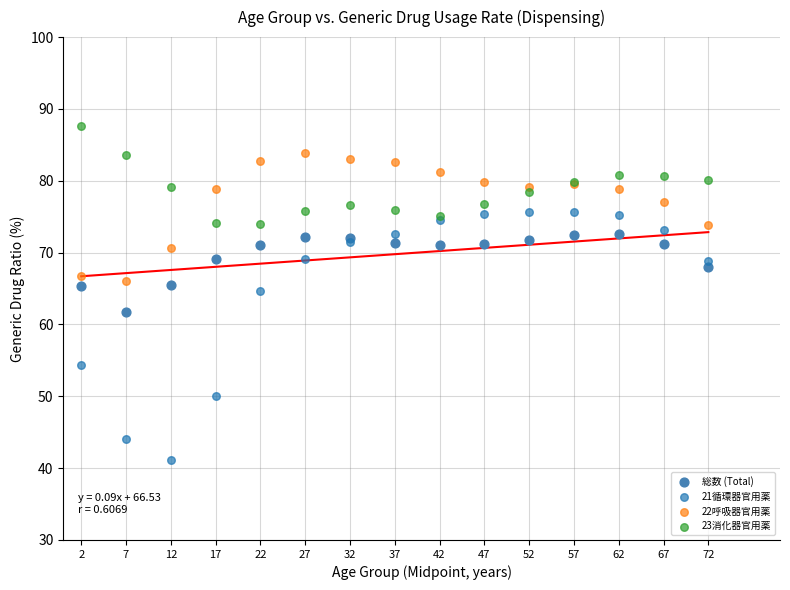

Which series reaches the maximum Y coordinate?

23消化器官用薬